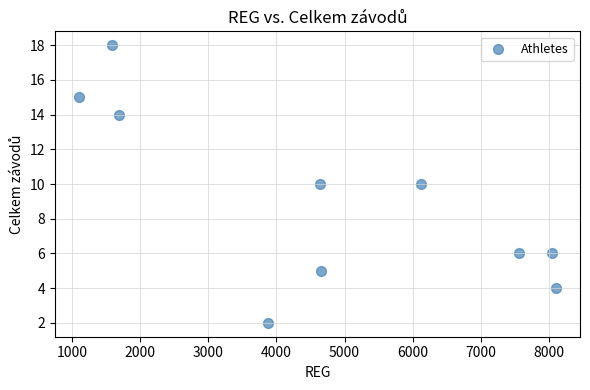

What is the average Y value?

9